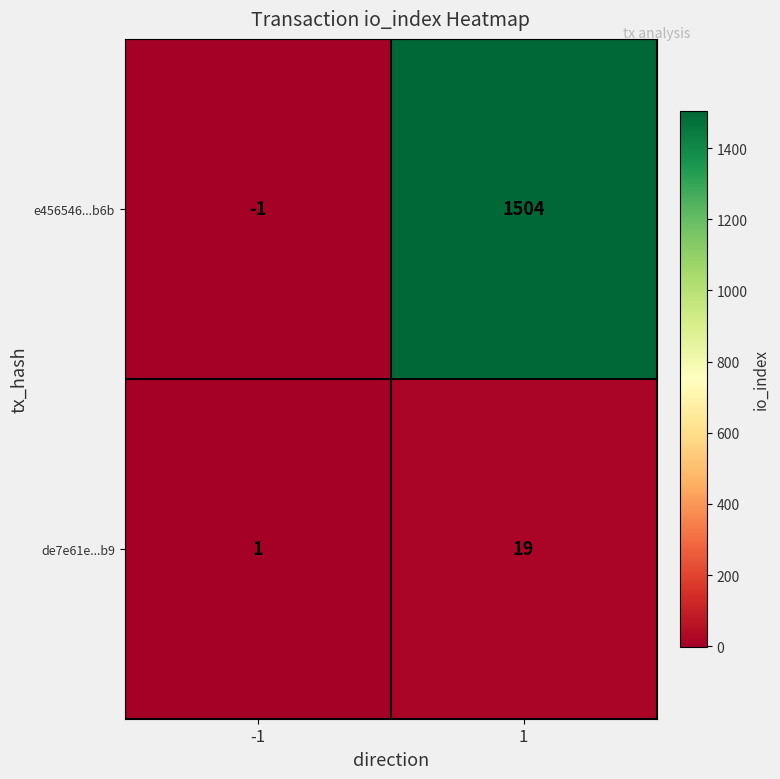

List the series in order of their overall mean, highest first.

e456546...b6b, de7e61e...b9